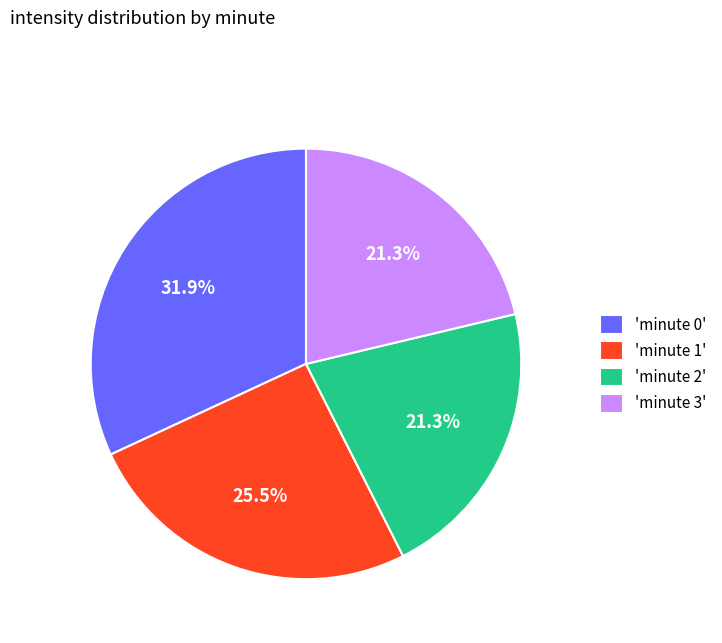

Count the number of slices in the pie.

4